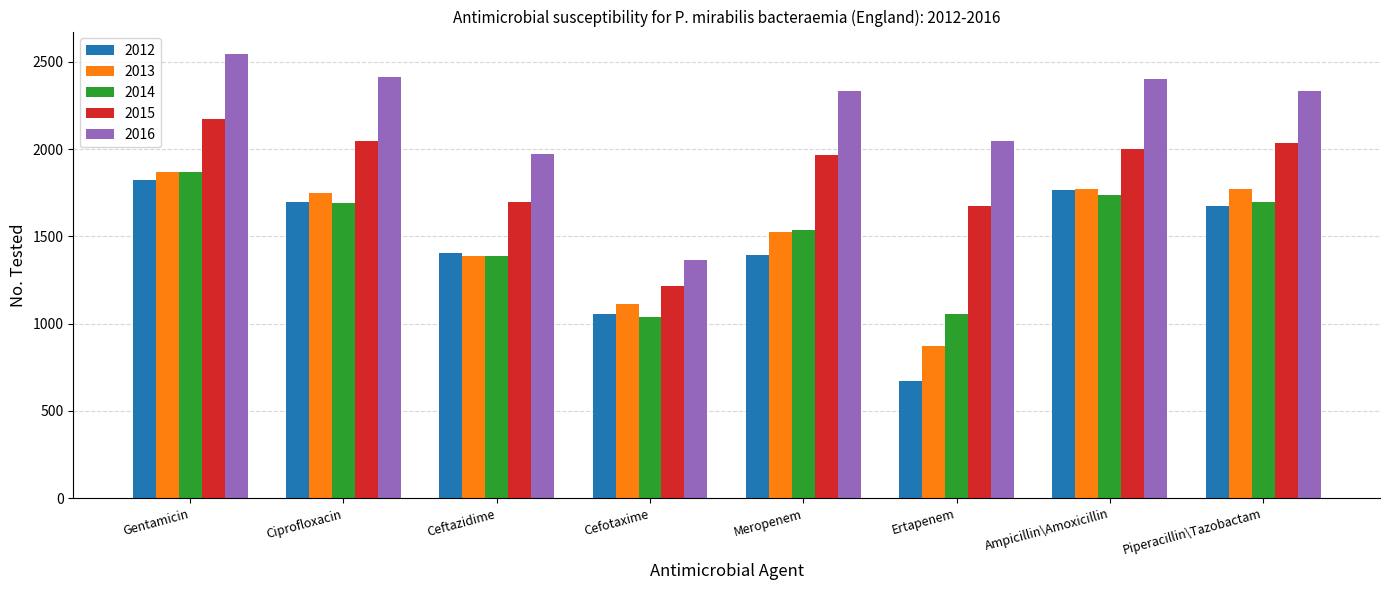

What is the total value across all series at Gentamicin?

10282